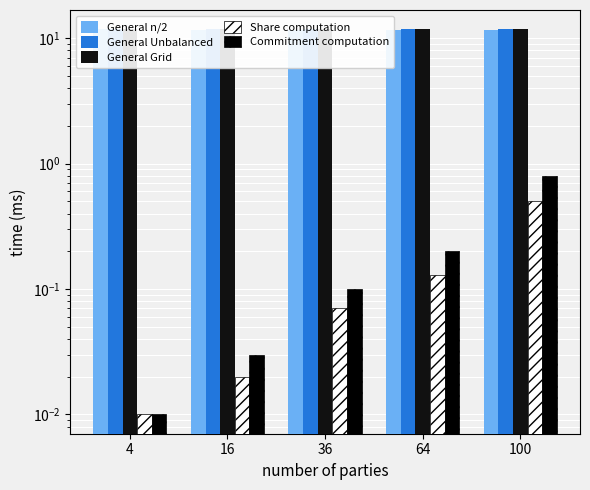

Which series has the largest total across all categories?

General Unbalanced